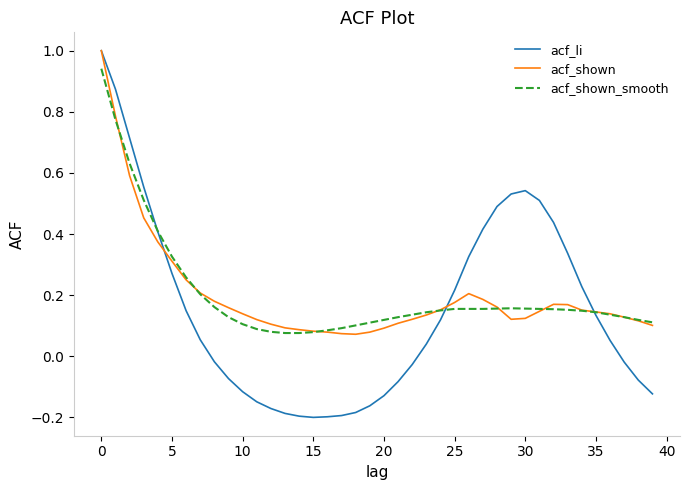

What is the greatest value displayed?

1.0